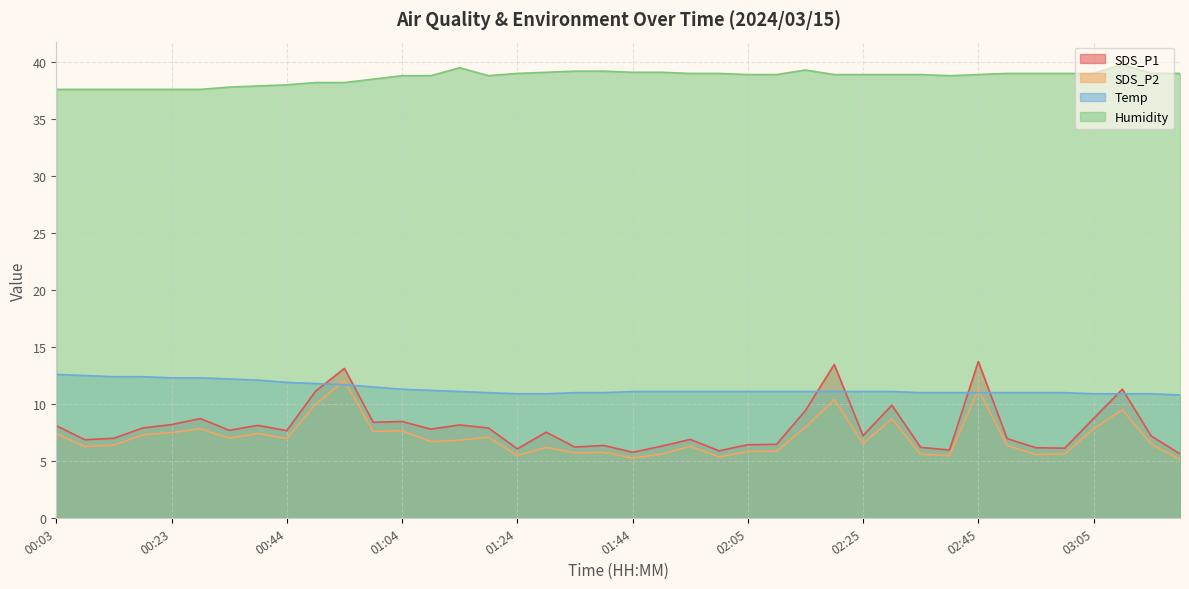

What is the difference between the maximum and minimum values in the Temp series?

1.8